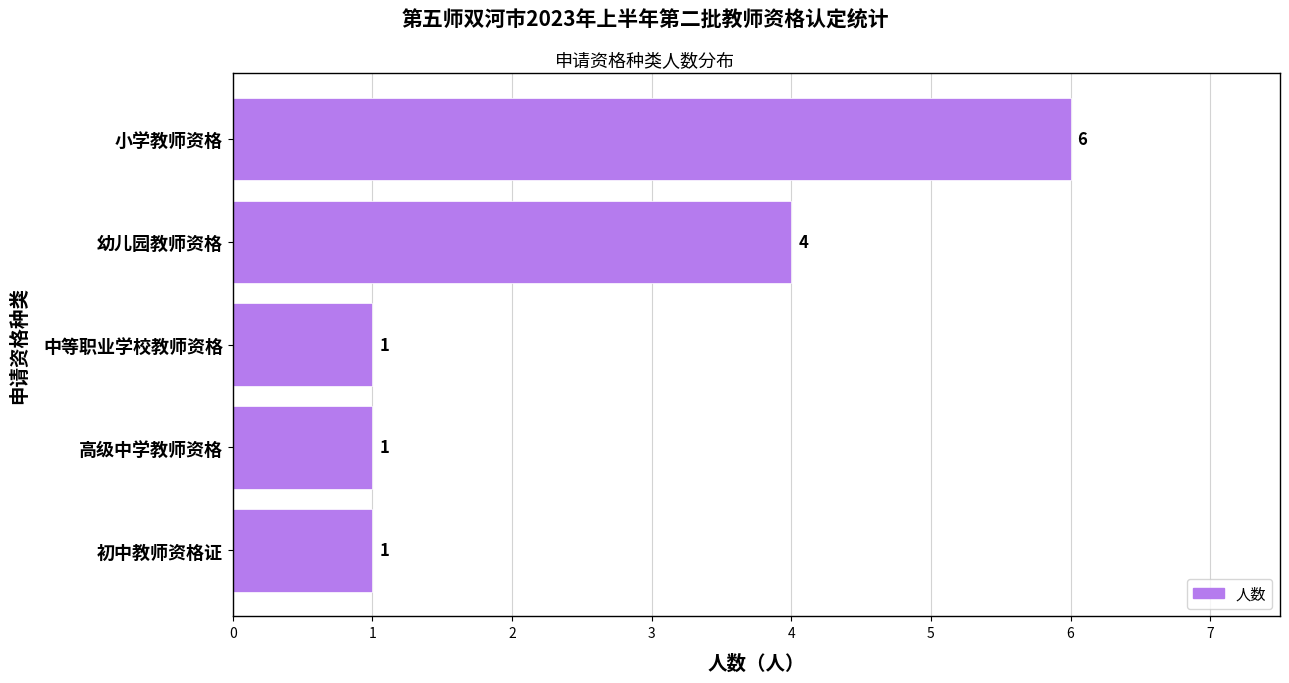

How many bars are there in total?

5